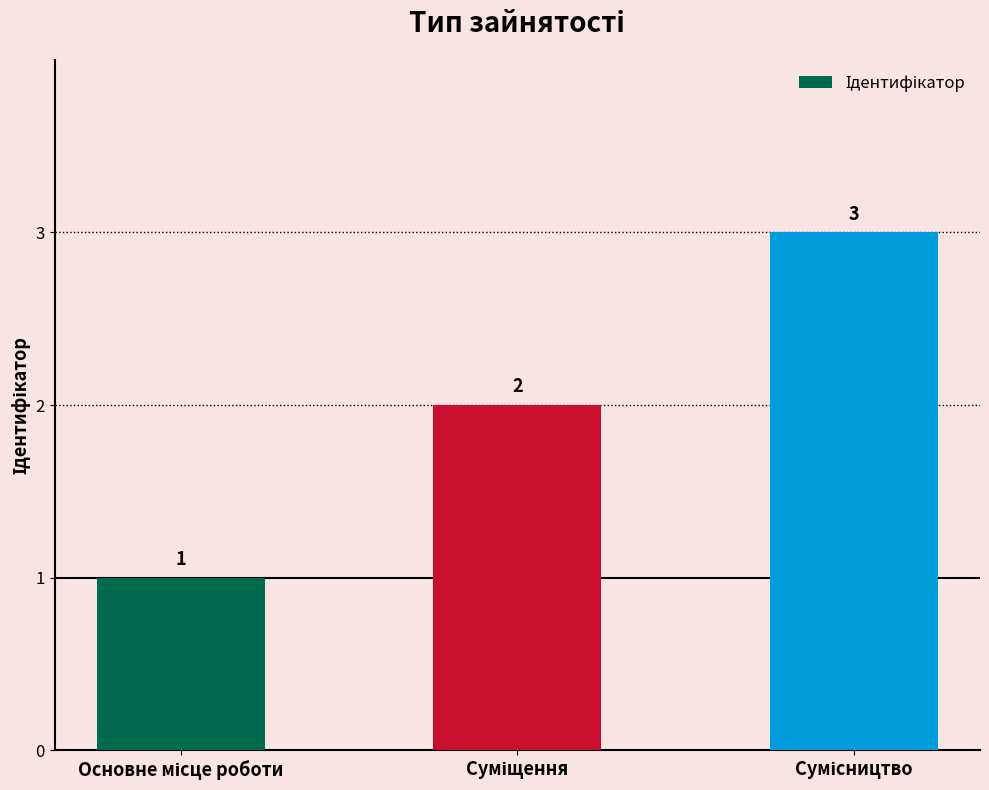

How many values are between 1 and 3?

3